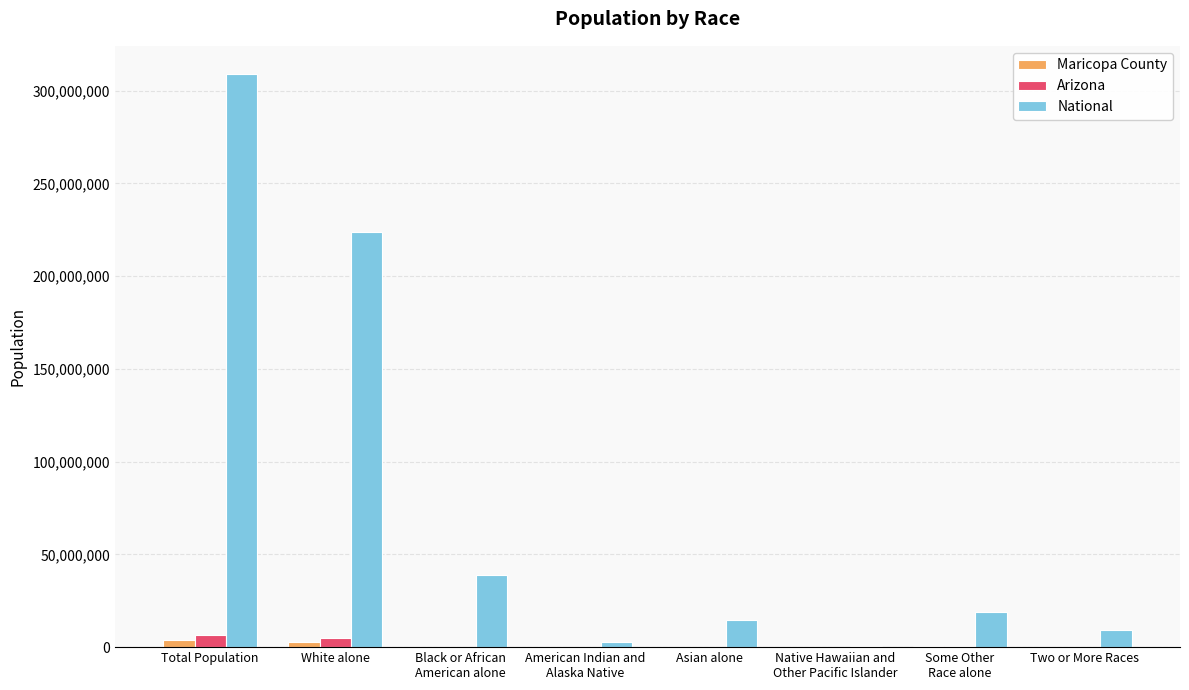

Where does the Maricopa County series first go above 190519?

Total Population